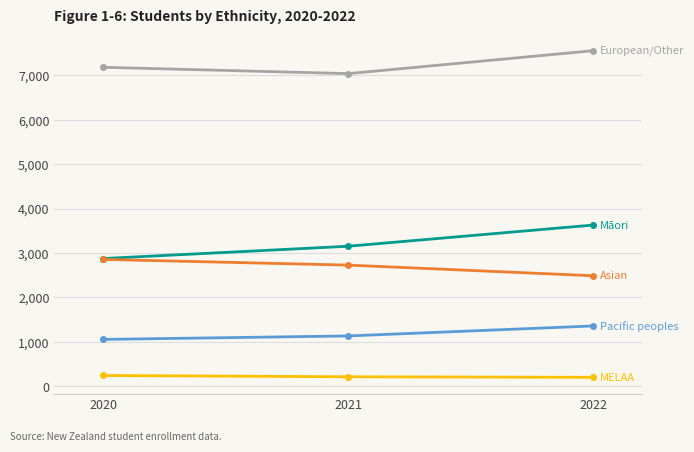

Which category has the highest value across all series?

2022